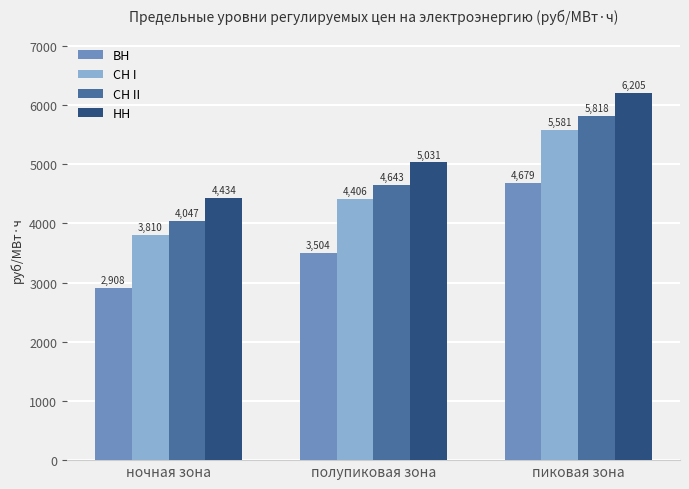

How many values in the ВН series are below 3504?

1